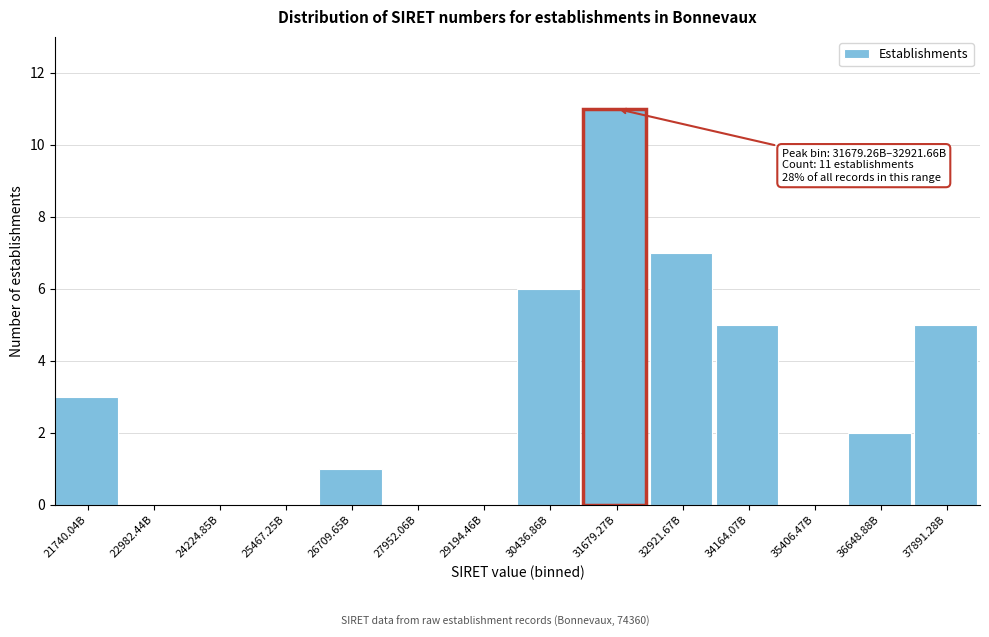

Reading right to left, what are all the values shown in this chart?

37891.28B=5	36648.88B=2	35406.47B=0	34164.07B=5	32921.67B=7	31679.27B=11	30436.86B=6	29194.46B=0	27952.06B=0	26709.65B=1	25467.25B=0	24224.85B=0	22982.44B=0	21740.04B=3